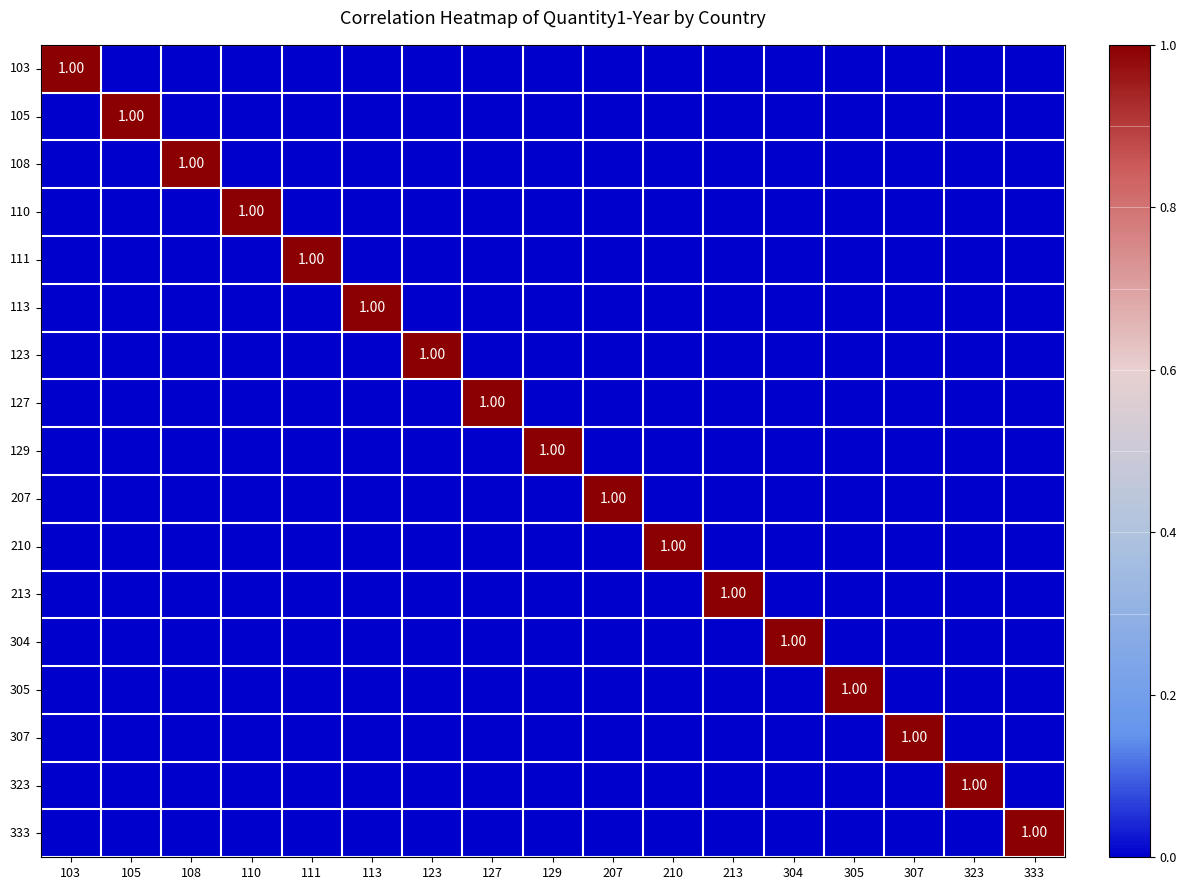

What is the spread (max minus min) of values at 207?

1